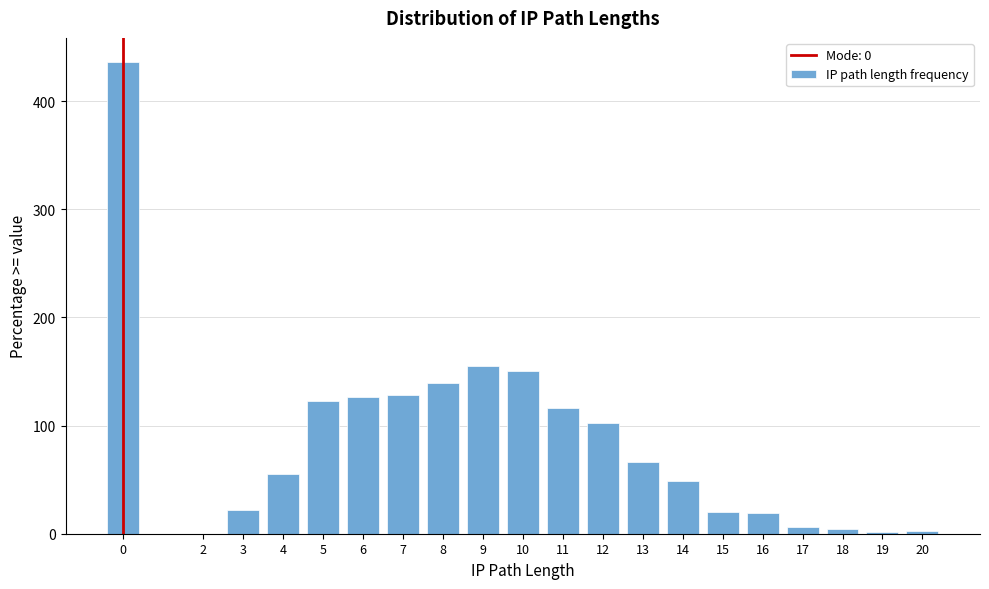

What is the sum of the values at 14 and 7?

177.0